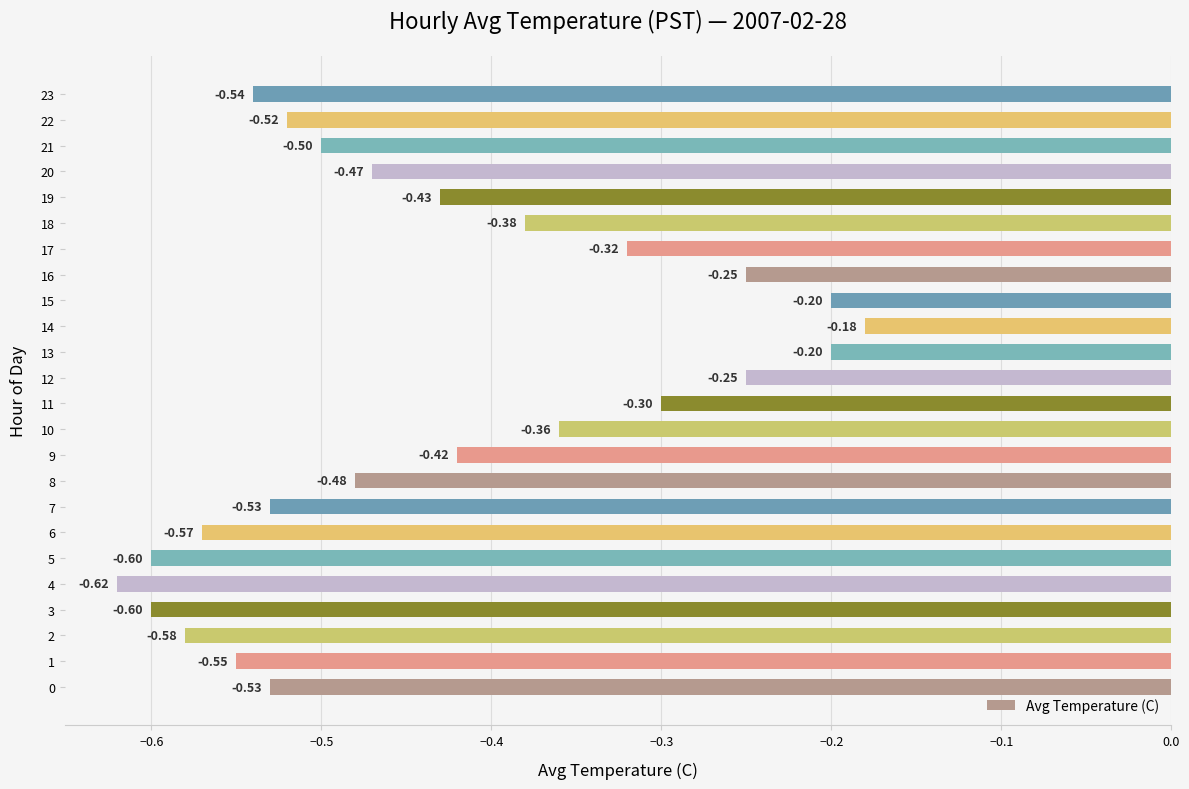

What is the difference between the maximum and minimum values?

0.4